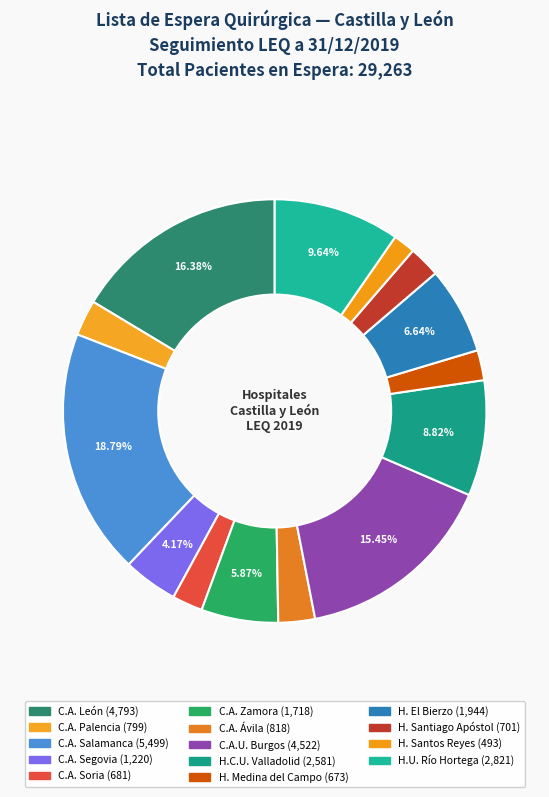

How many slices are in this pie chart?

14